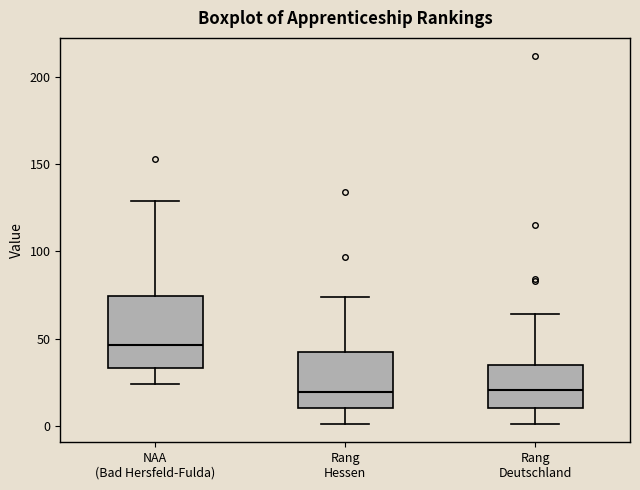

Where is the lower edge of the box for Rang Deutschland on the y-axis? The values are not printed on the chart, so give them approximately, as read against the axis.

10